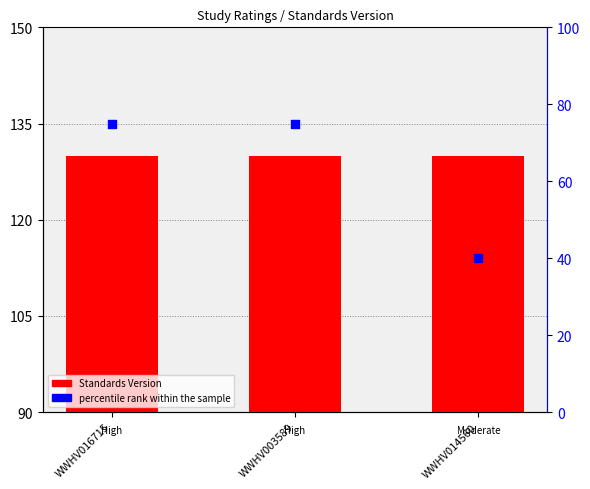

Which series reaches the minimum Y coordinate?

Standards Version